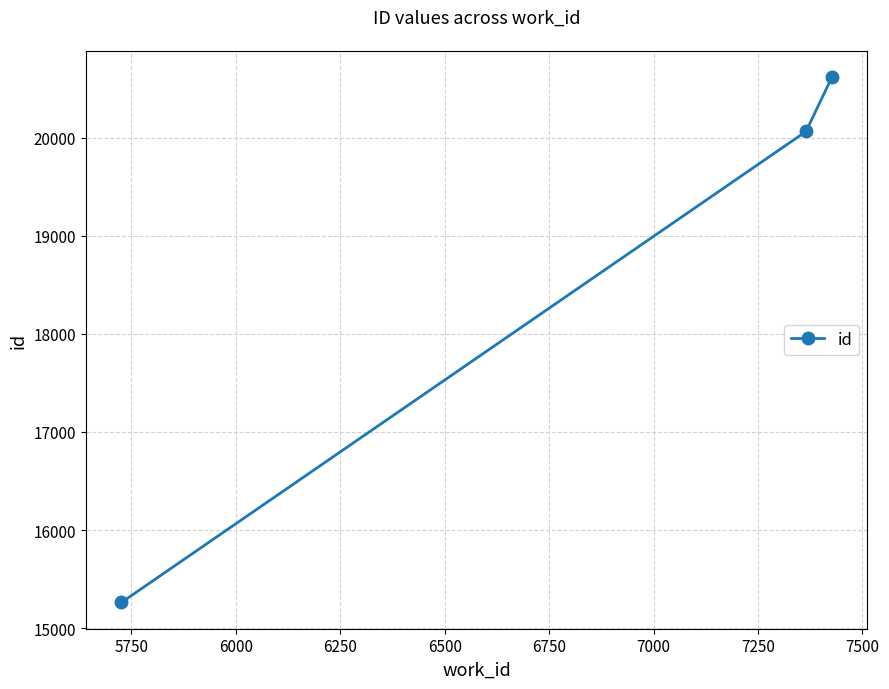

What is the greatest value displayed?

20617